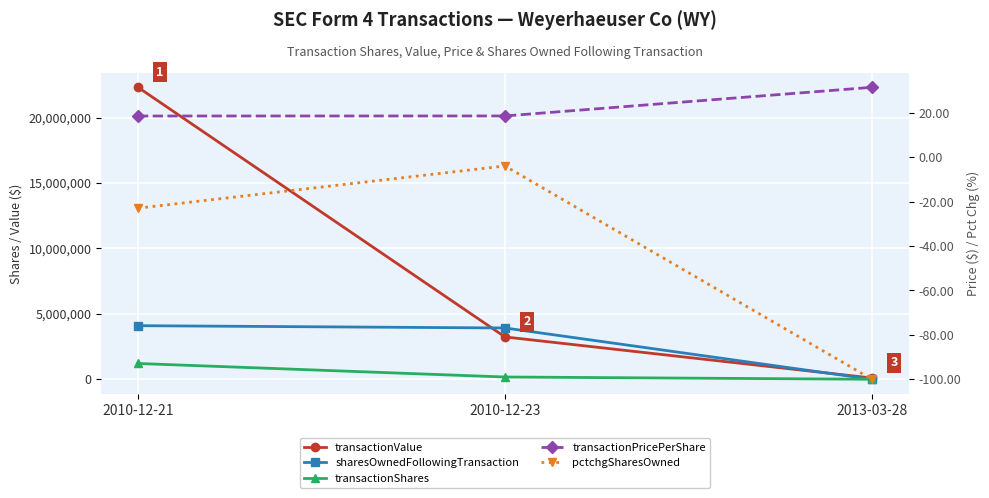

Reading left to right, list all the values displayed in this chart.

transactionValue: 22307958.0	3236625.0	96461.0
sharesOwnedFollowingTransaction: 4096258.0	3921258.0	0.0
transactionShares: 1208000.0	175000.0	3073.0
transactionPricePerShare: 18.5	18.5	31.4
pctchgSharesOwned: -23.0	-4.0	-100.0